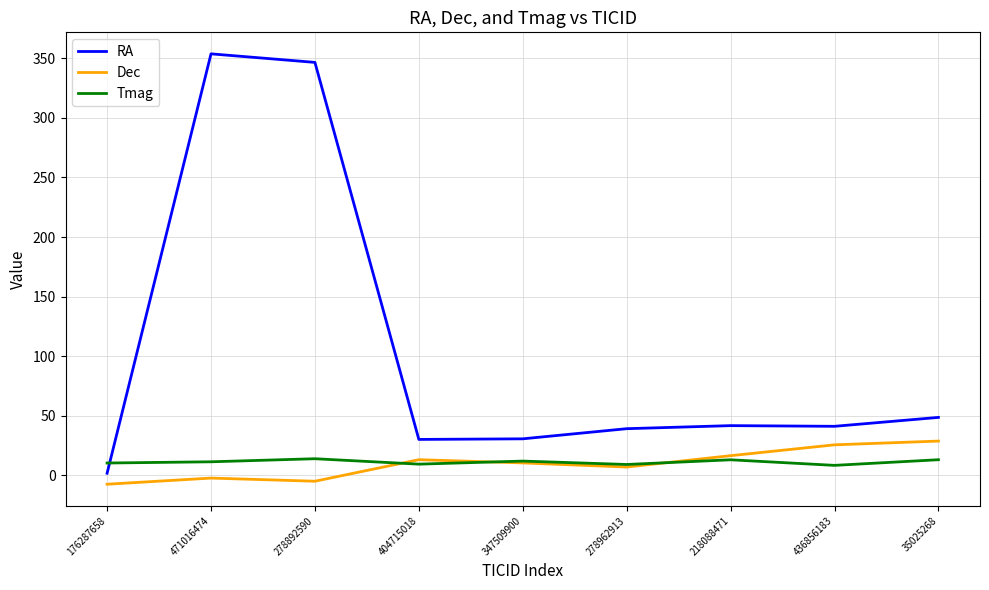

What is the spread (max minus min) of values at 436856183?

32.8